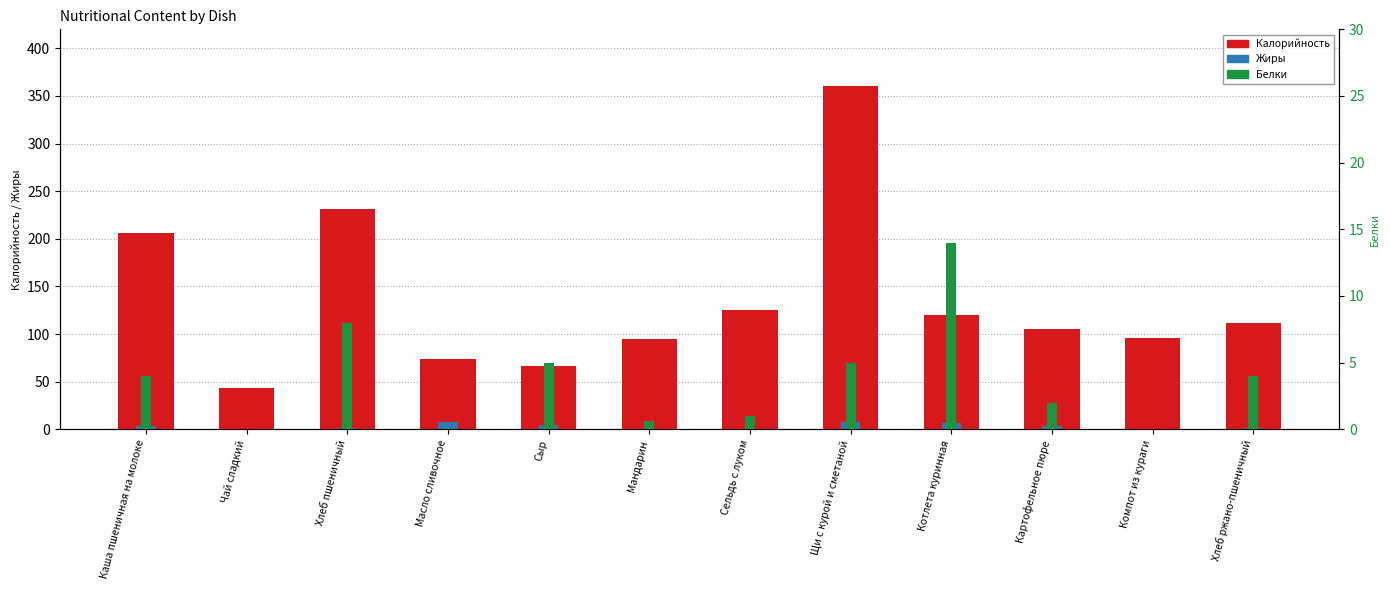

True or false: Жиры has a value of 2.2 at Каша пшеничная на молоке.

False